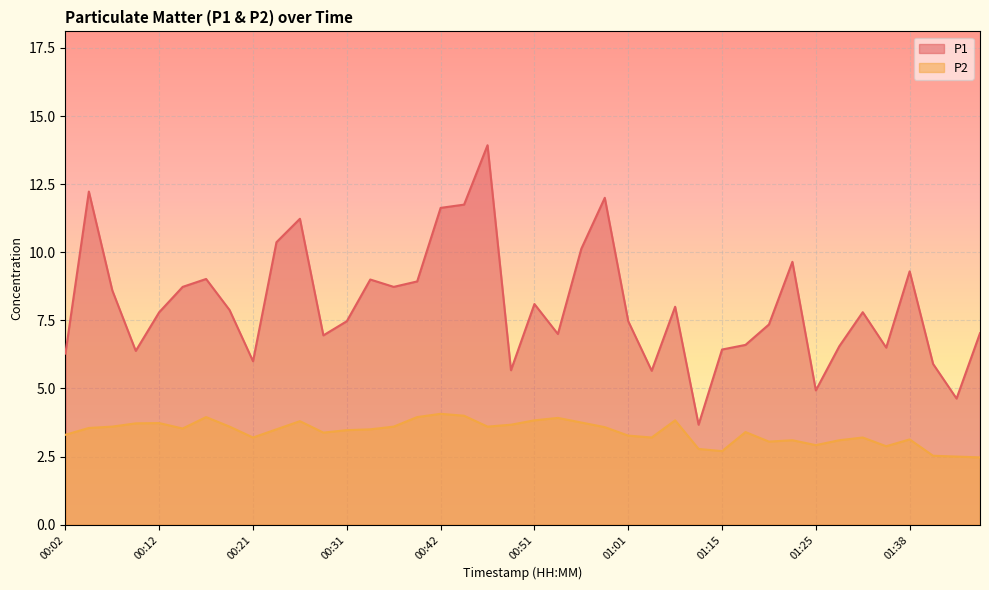

Which label corresponds to the largest value in the chart?

00:47